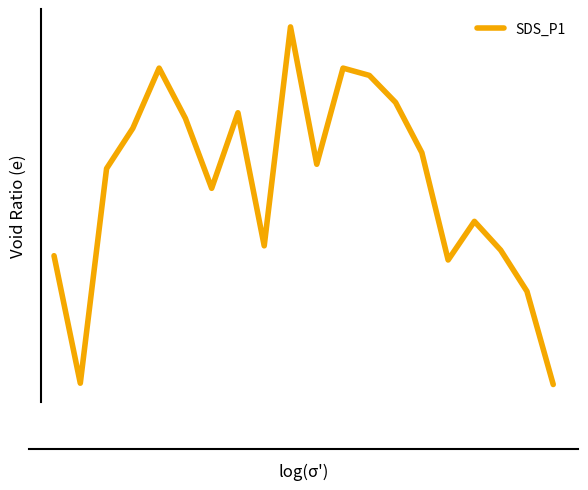

List the labels in order of value, smallest first.

19, 1, 18, 15, 0, 17, 8, 16, 6, 2, 10, 14, 3, 5, 7, 13, 12, 4, 11, 9